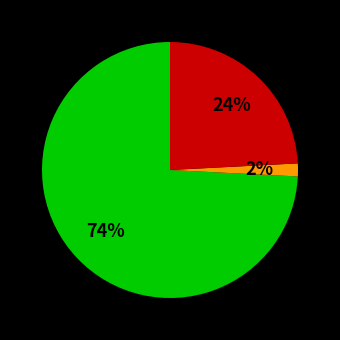

To the nearest percent, what is the average slice percentage?

33%